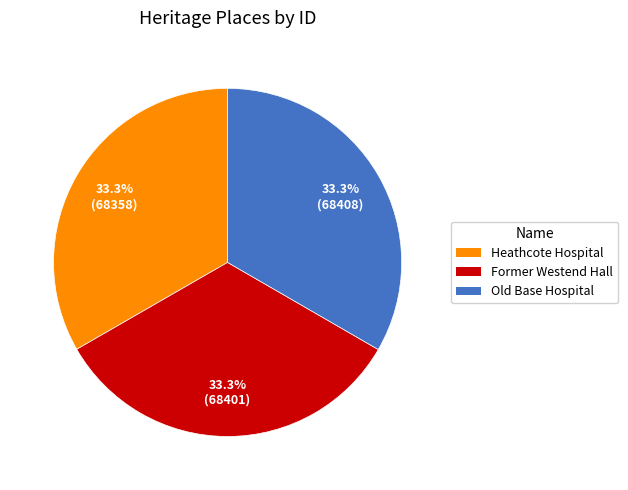

Combined, what portion of the pie is Former Westend Hall and Old Base Hospital?

66.7%